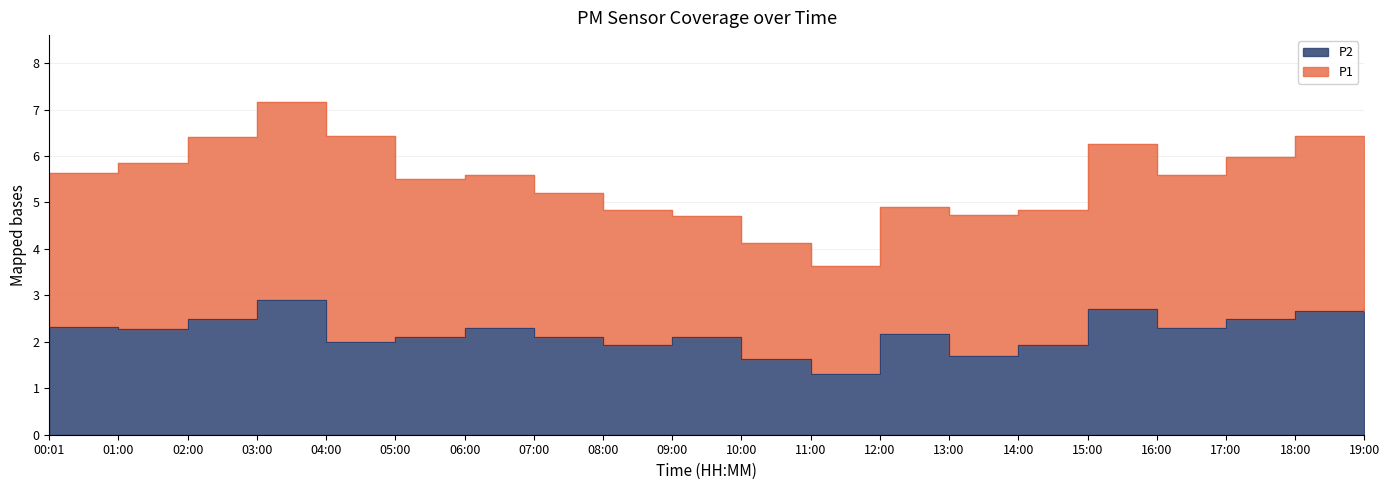

Reading left to right, extract all data points from this chart.

2.3	2.3	2.5	2.9	2.0	2.1	2.3	2.1	1.9	2.1	1.6	1.3	2.2	1.7	1.9	2.7	2.3	2.5	2.7	2.7